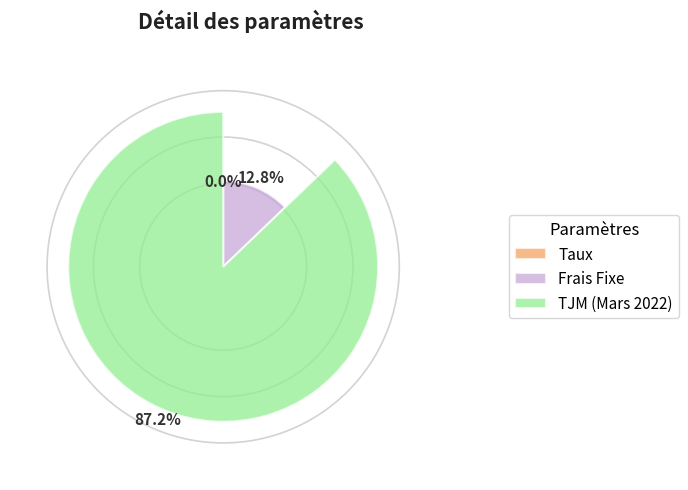

What percentage do TJM (Mars 2022) and Taux together represent?

87.2%